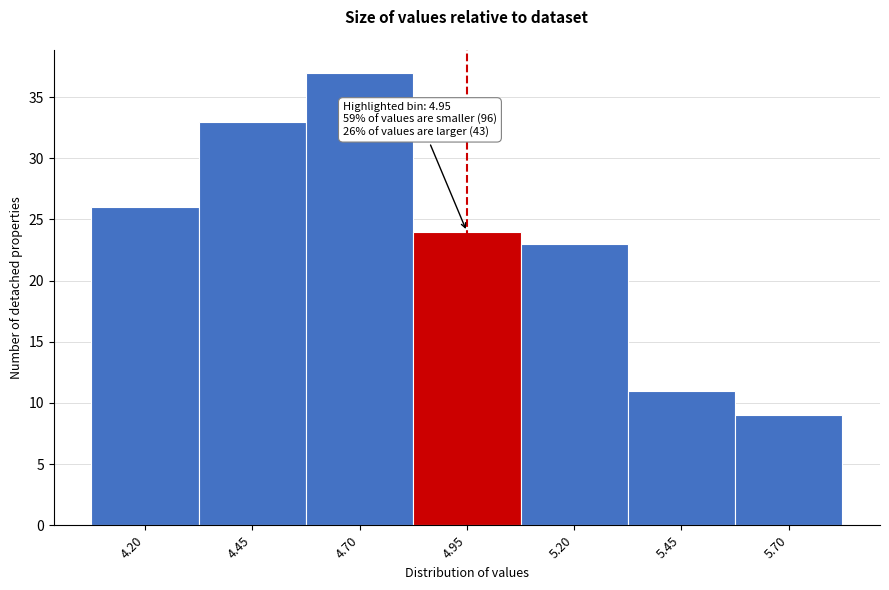

Reading left to right, list all the values displayed in this chart.

4.20=26	4.45=33	4.70=37	4.95=24	5.20=23	5.45=11	5.70=9